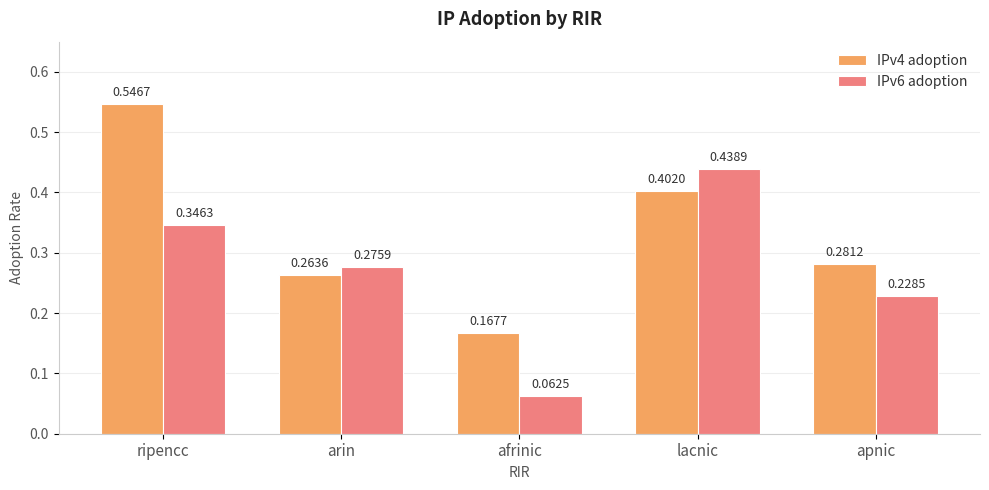

Where is IPv6 adoption nearest to the value 0?

afrinic